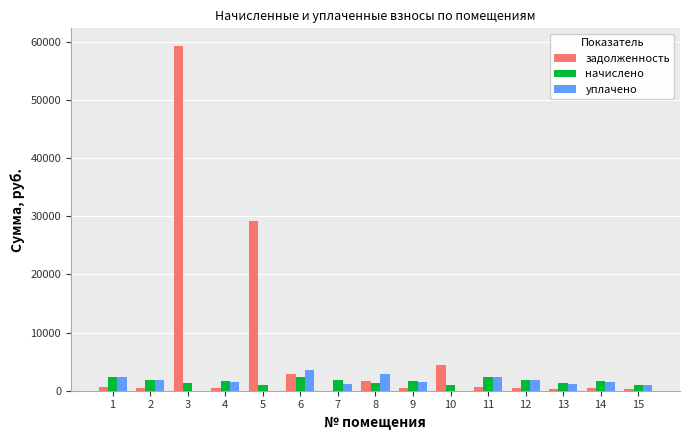

What is the sum of all уплачено values?

22608.6